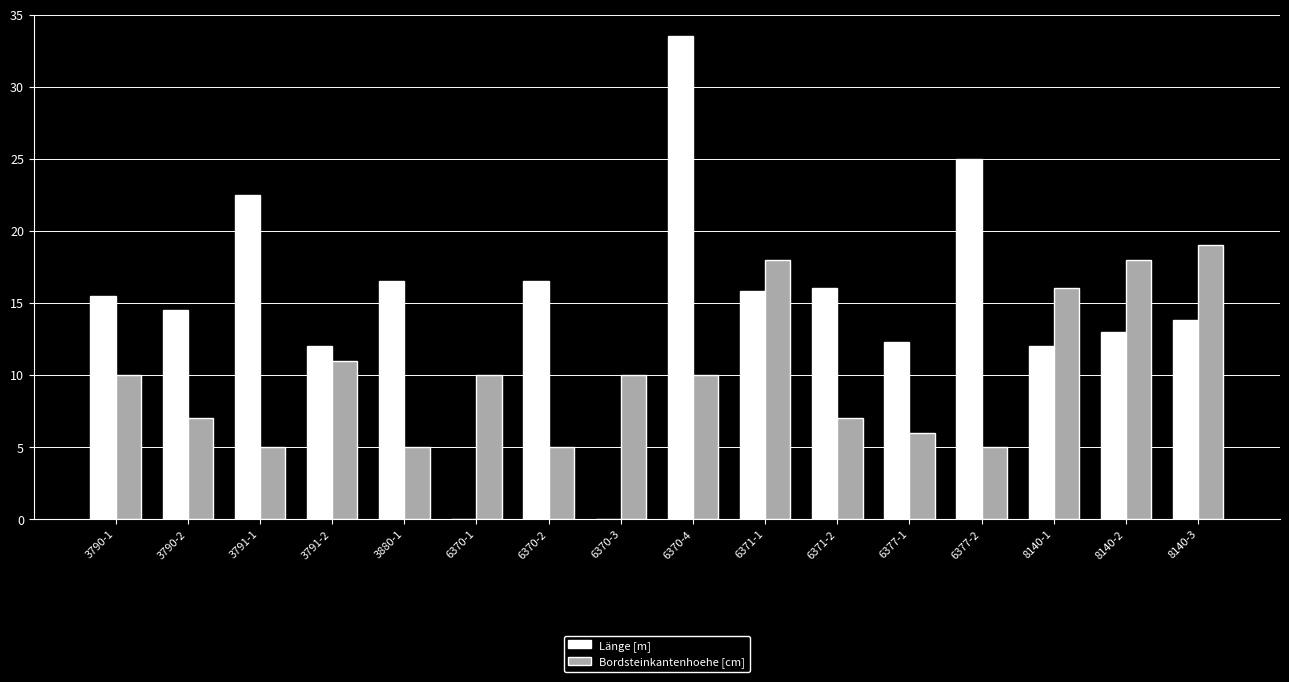

What is the sum of all Bordsteinkantenhoehe [cm] values?

162.0